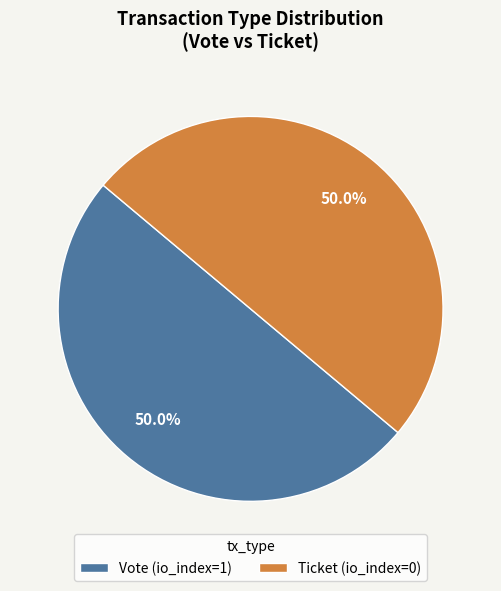

Combined, what portion of the pie is Vote (io_index=1) and Ticket (io_index=0)?

100.0%